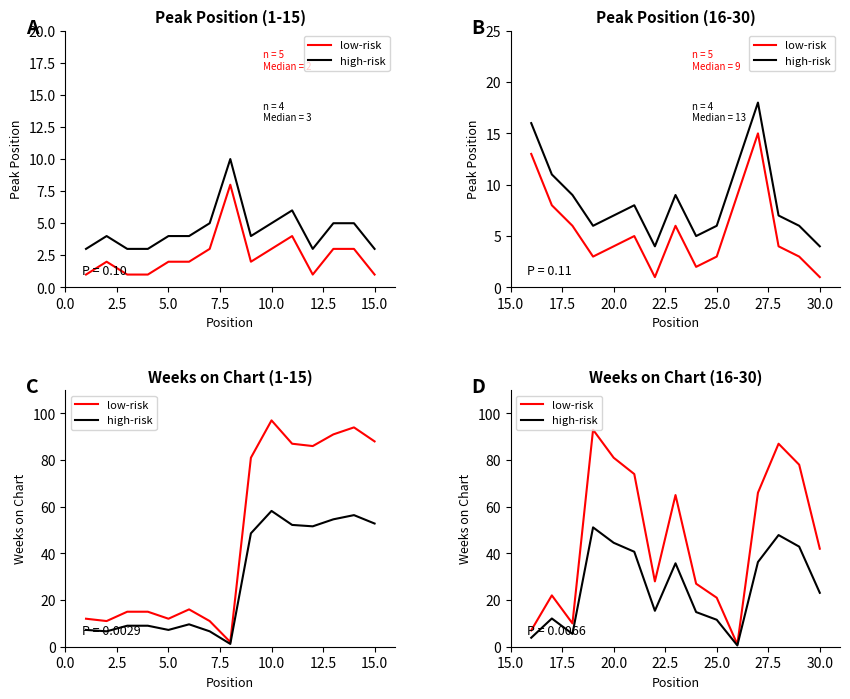

Rank the series by their average value, from lowest to highest.

high-risk, low-risk